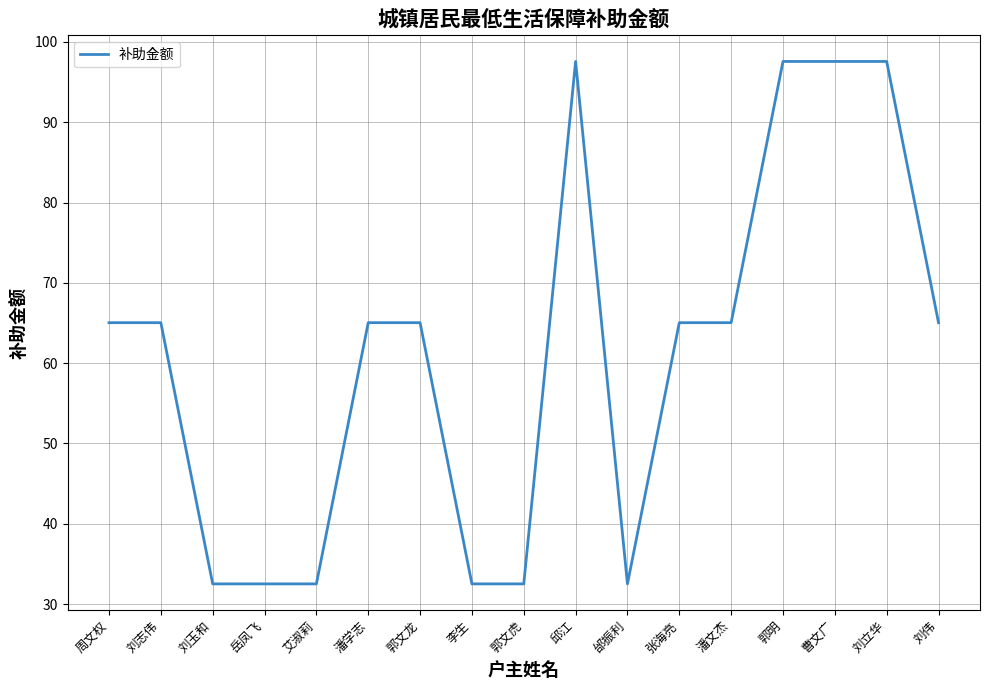

What is the smallest value displayed?

32.5